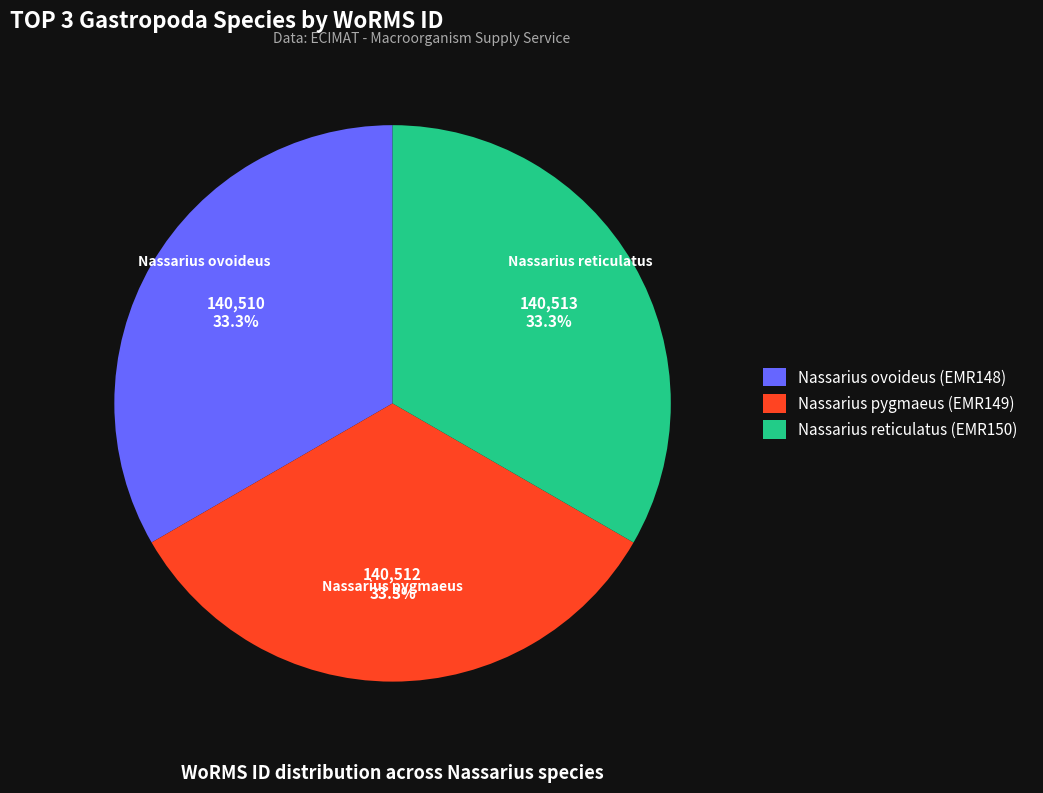

To the nearest percent, what is the average slice percentage?

33%